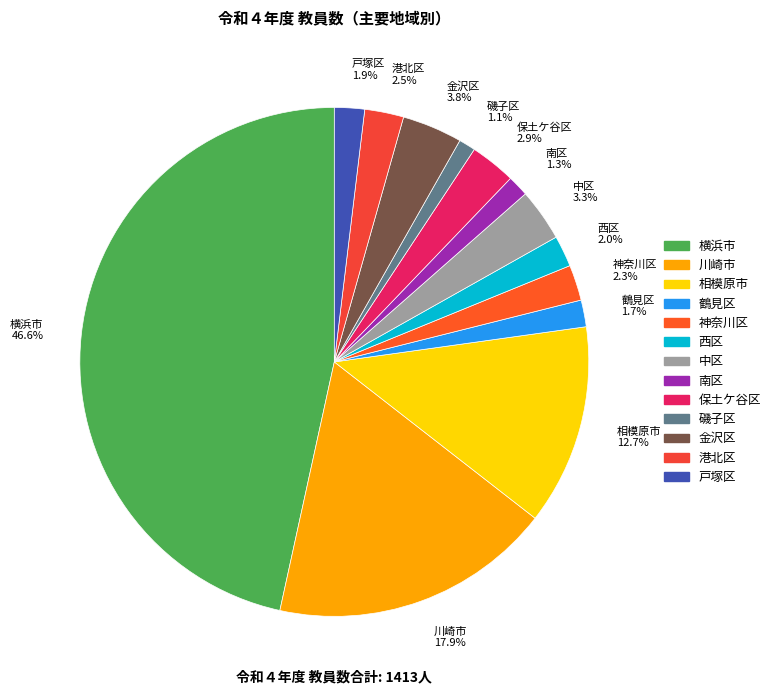

Approximately how many times larger is the value at 神奈川区 2.3% compared to 戸塚区 1.9%?

1.2